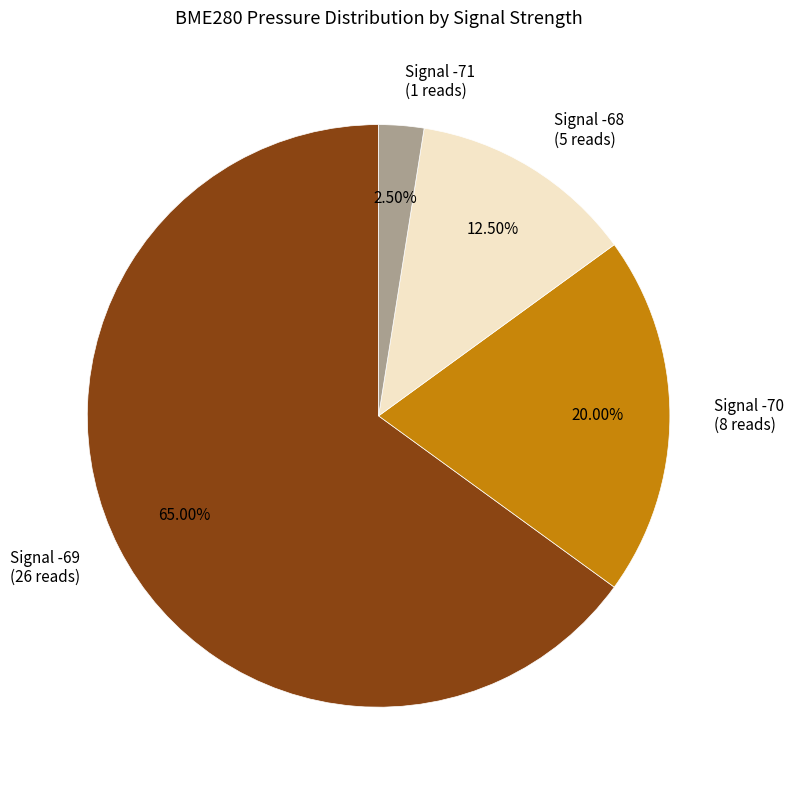

How many slices are in this pie chart?

4